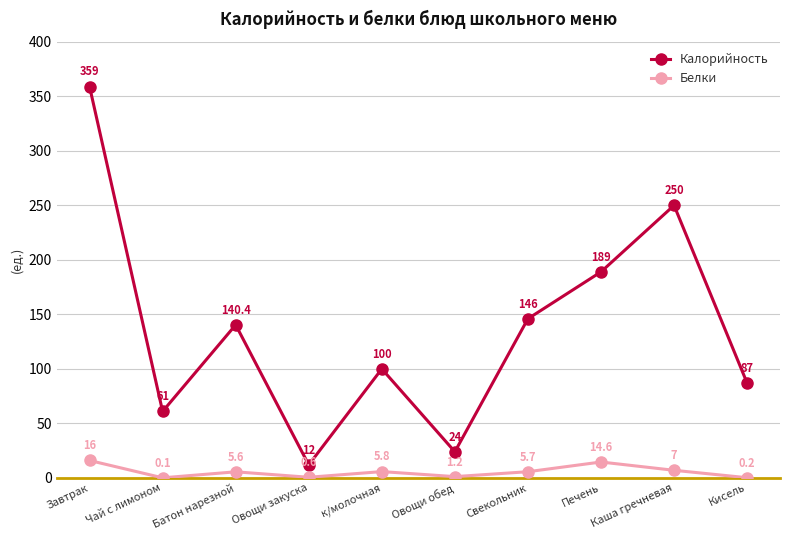

What is the minimum value shown in the chart?

0.1